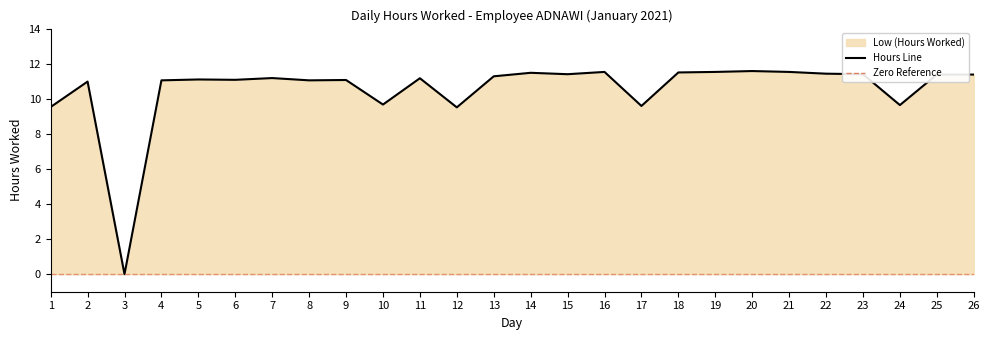

At which category does the data reach its first local peak?

2